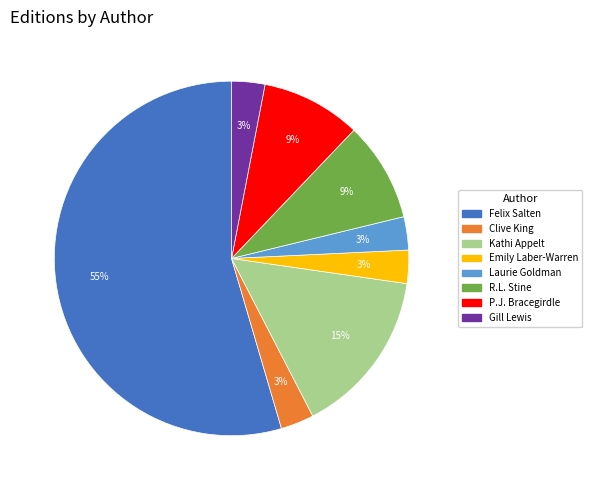

How many slices are in this pie chart?

8